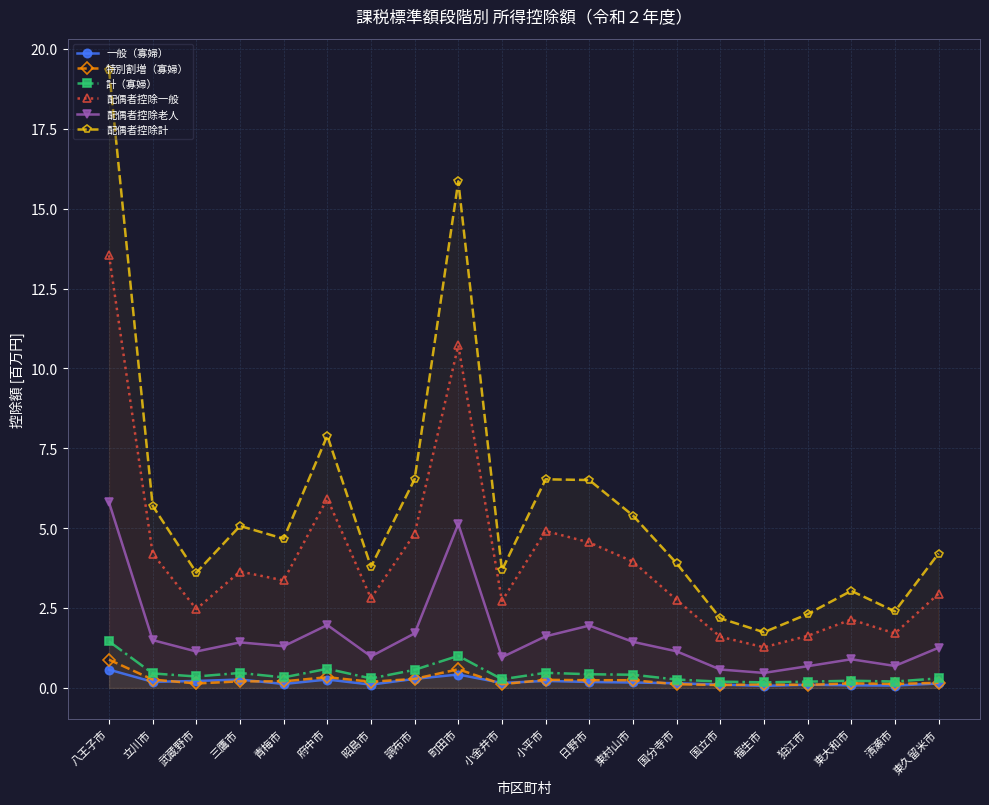

What is the label of the 7th point from the left?

昭島市